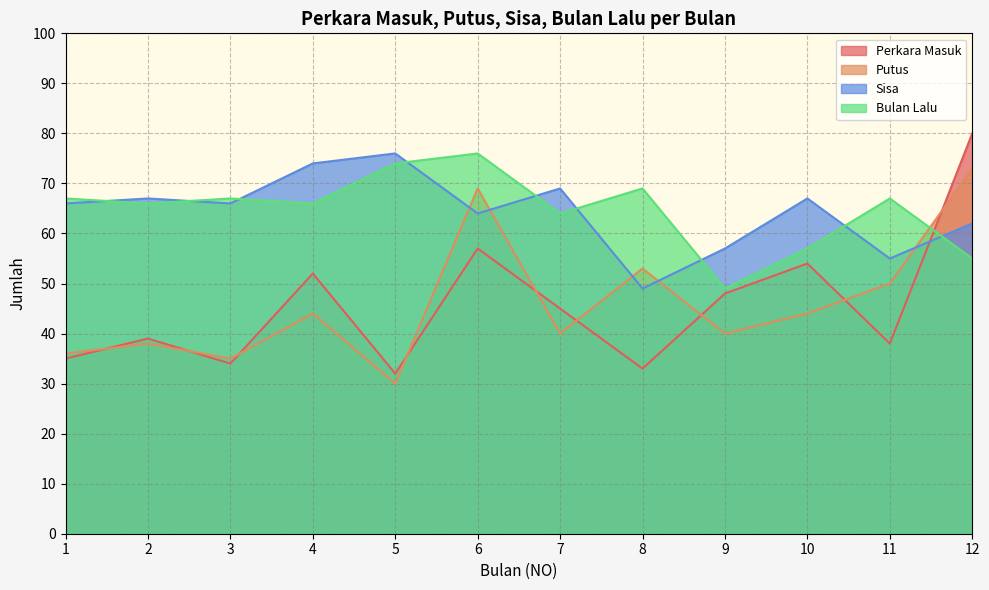

What is the value of the Putus point at the 9th from the left?

40